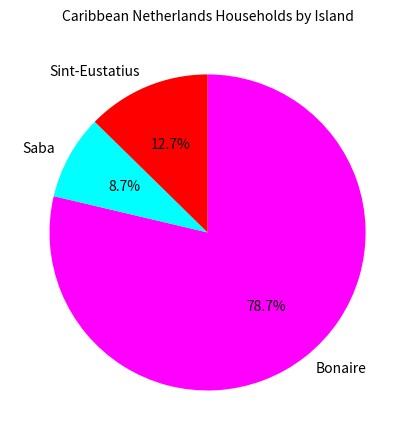

Is there a majority slice in this chart?

Yes